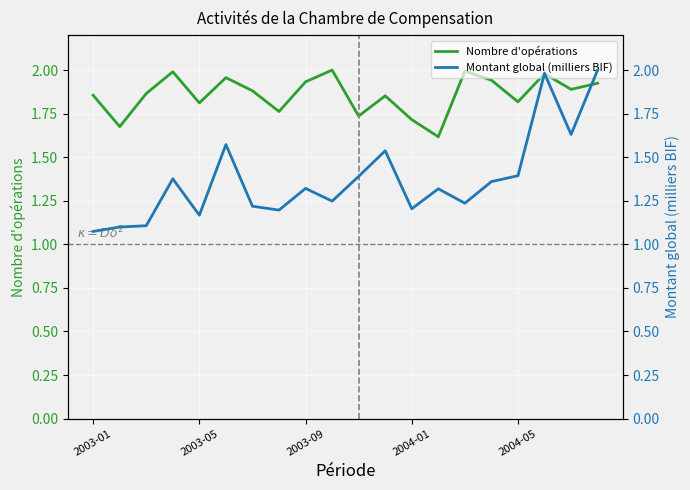

What is the minimum value for Nombre d'opérations?

1.6